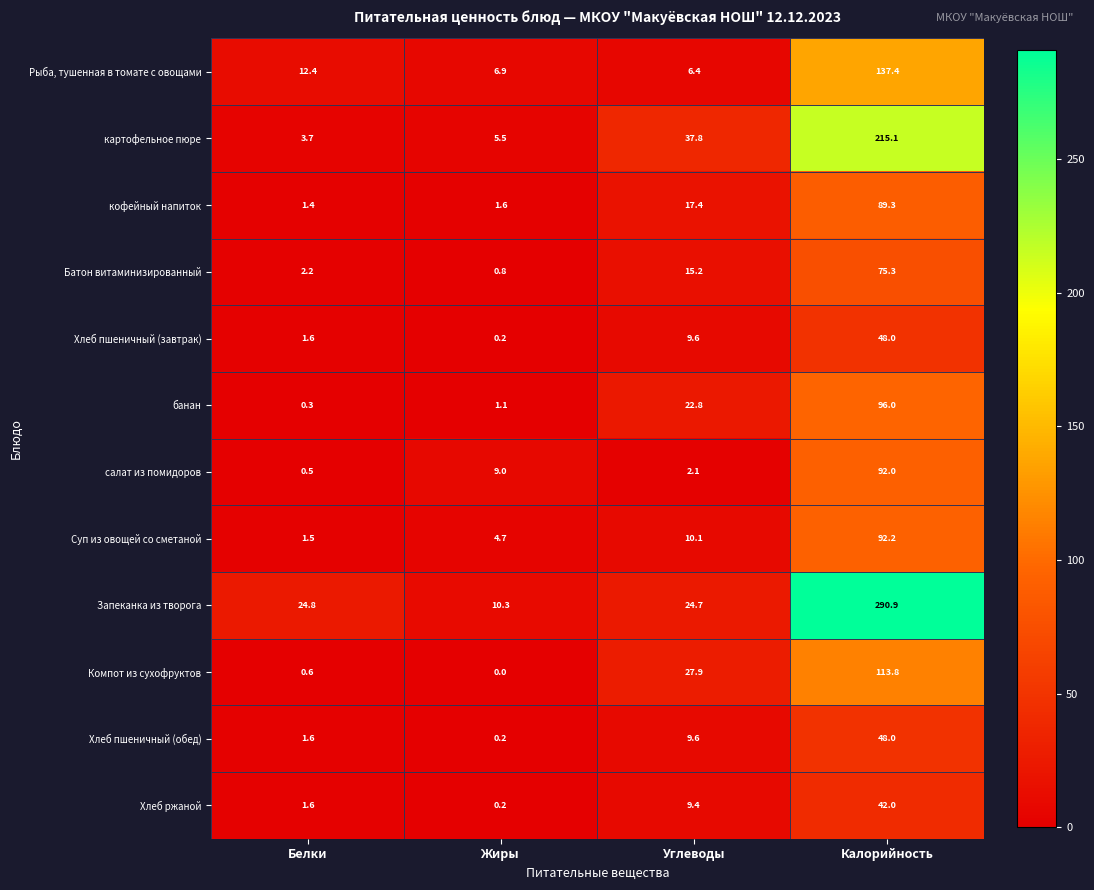

Rank the categories by Компот из сухофруктов value from lowest to highest.

Жиры, Белки, Углеводы, Калорийность